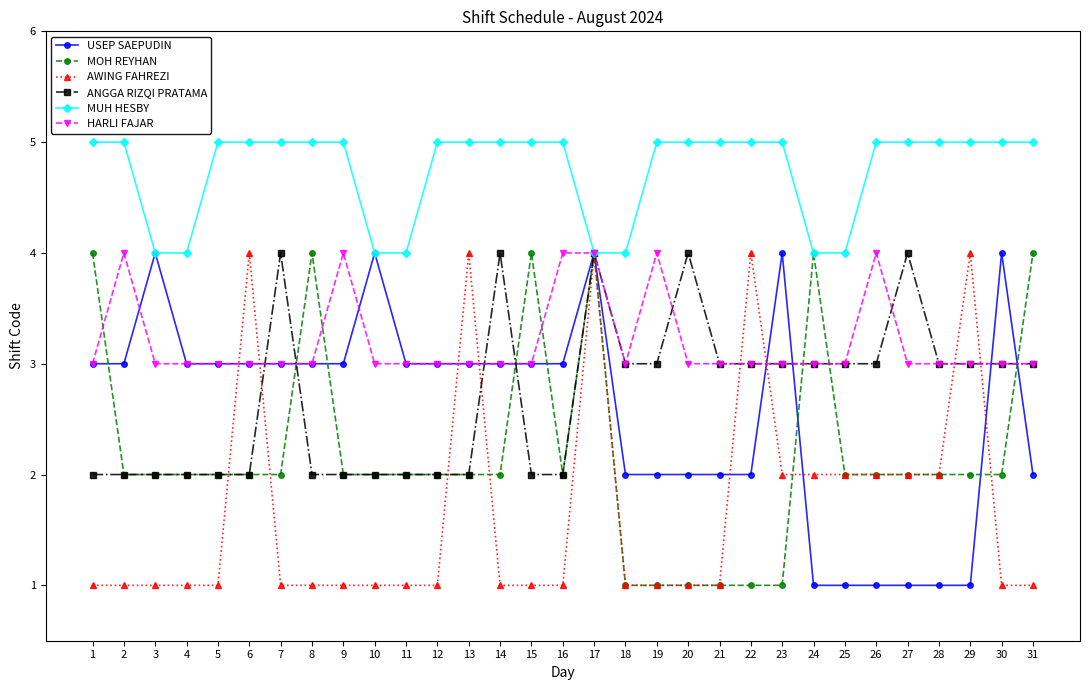

True or false: USEP SAEPUDIN has more than 2 points higher than both neighbors.

True